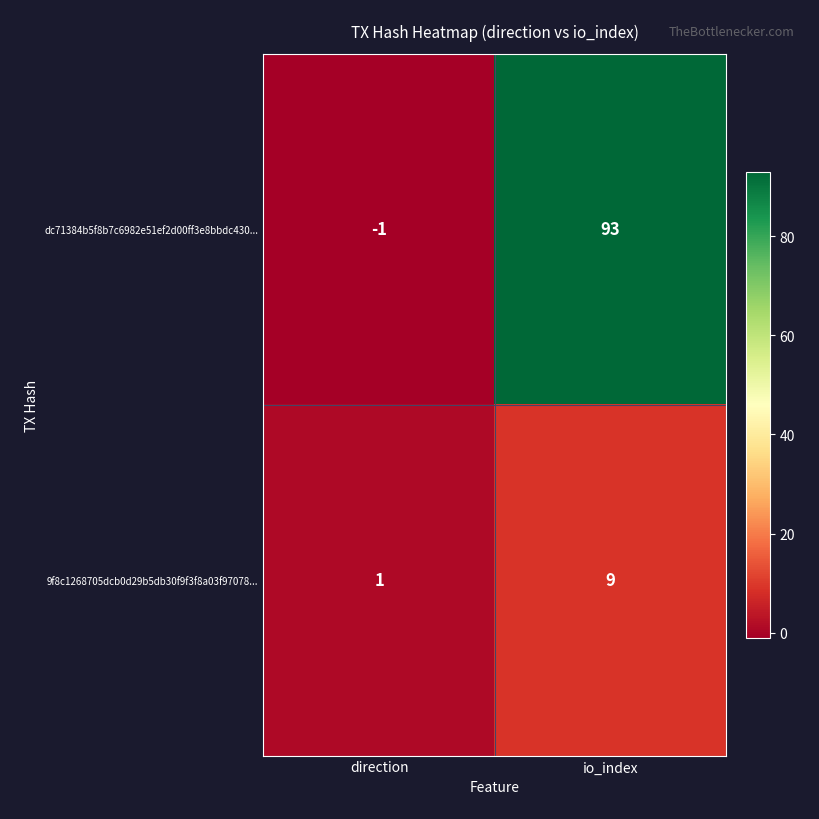

Reading left to right, list all the values displayed in this chart.

dc71384b5f8b7c6982e51ef2d00ff3e8bbdc430...: direction=-1	io_index=93
9f8c1268705dcb0d29b5db30f9f3f8a03f97078...: direction=1	io_index=9